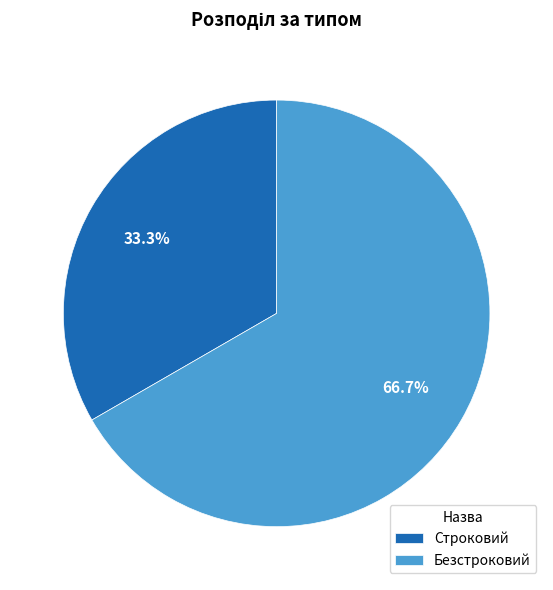

To the nearest percent, what percentage of the pie is Строковий?

33%